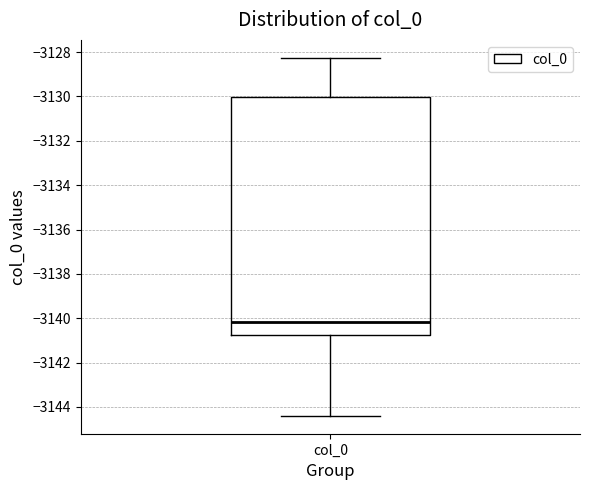

Read this box plot against the y-axis: the position of the median line, the range covered by the box, and the ends of both whiskers. The values are not printed on the chart, so give them approximately, as read against the axis.

median -3140.2, box -3140.8 to -3130.0, whiskers -3144.4 to -3128.2